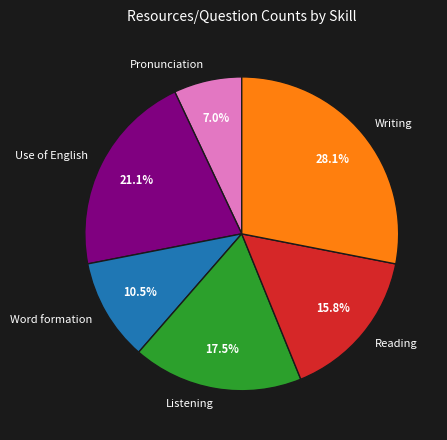

Which slice is the smallest?

Pronunciation